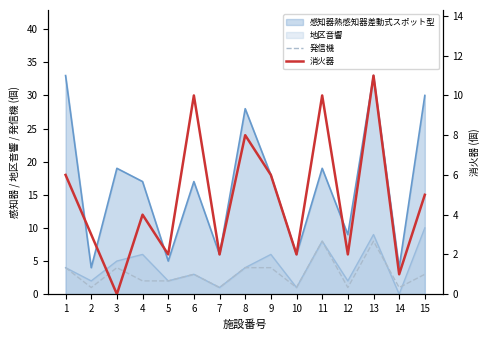

Is it true that 消火器 equals 1 at 5?

False